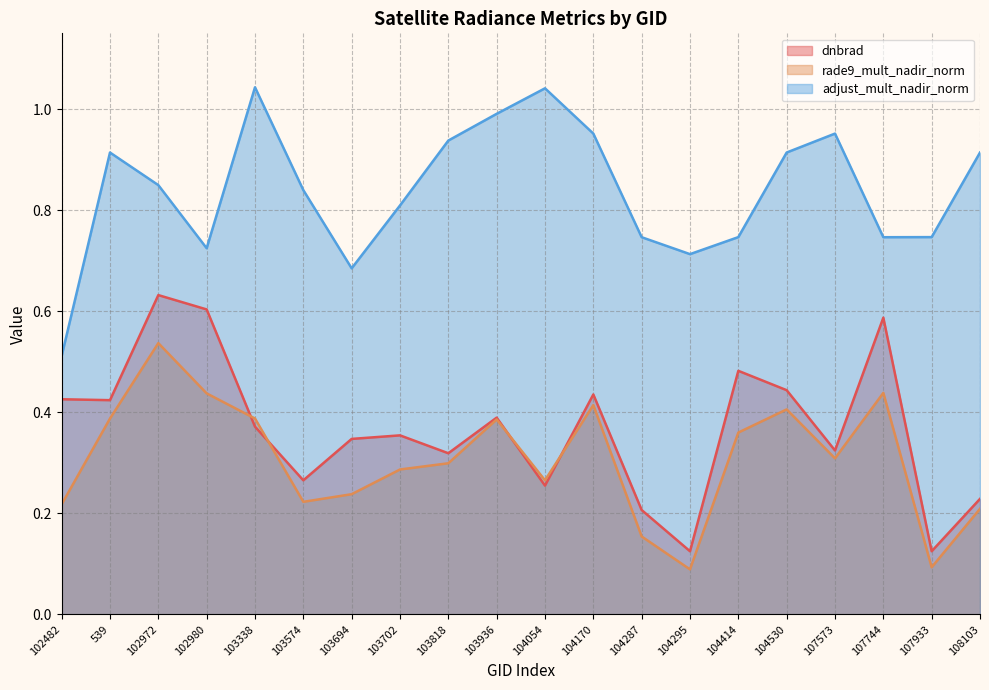

How many lines are shown in the chart?

3